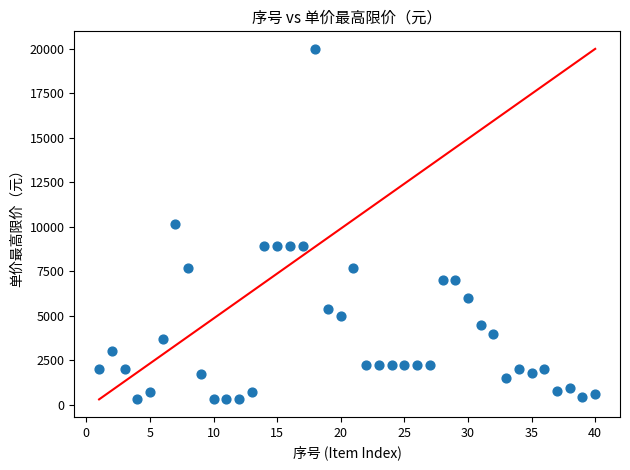

What is the range of Y values (max minus min)?

19700